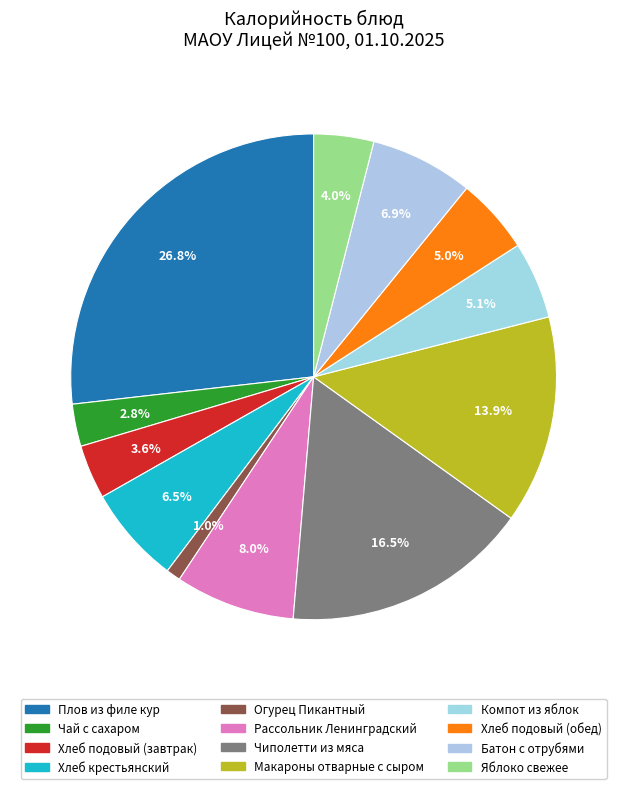

Which has a higher value, Огурец Пикантный or Яблоко свежее?

Яблоко свежее